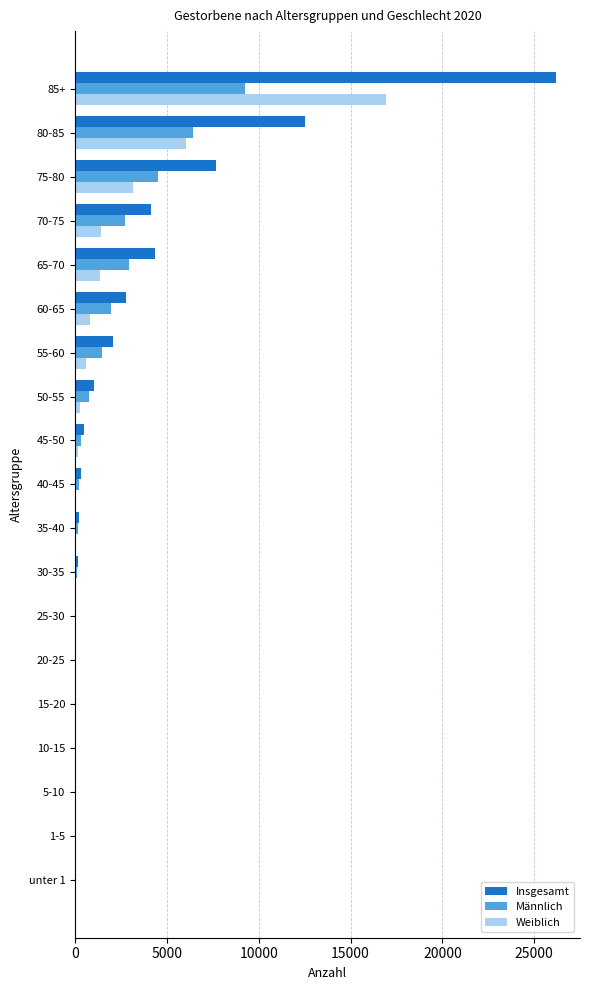

What is the highest value of the Männlich series?

9241